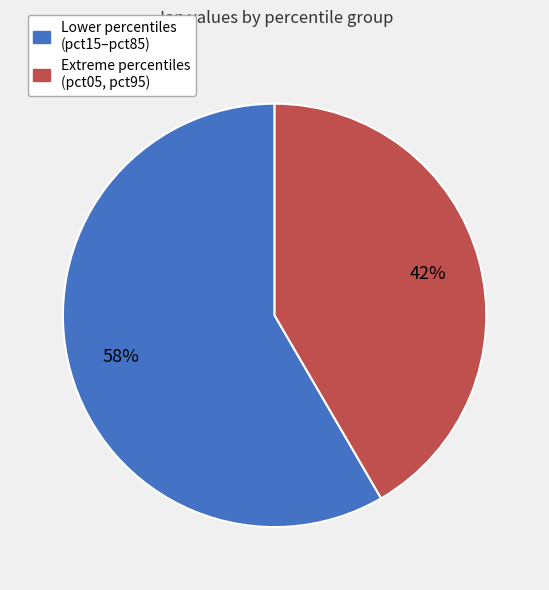

Count the number of slices in the pie.

2